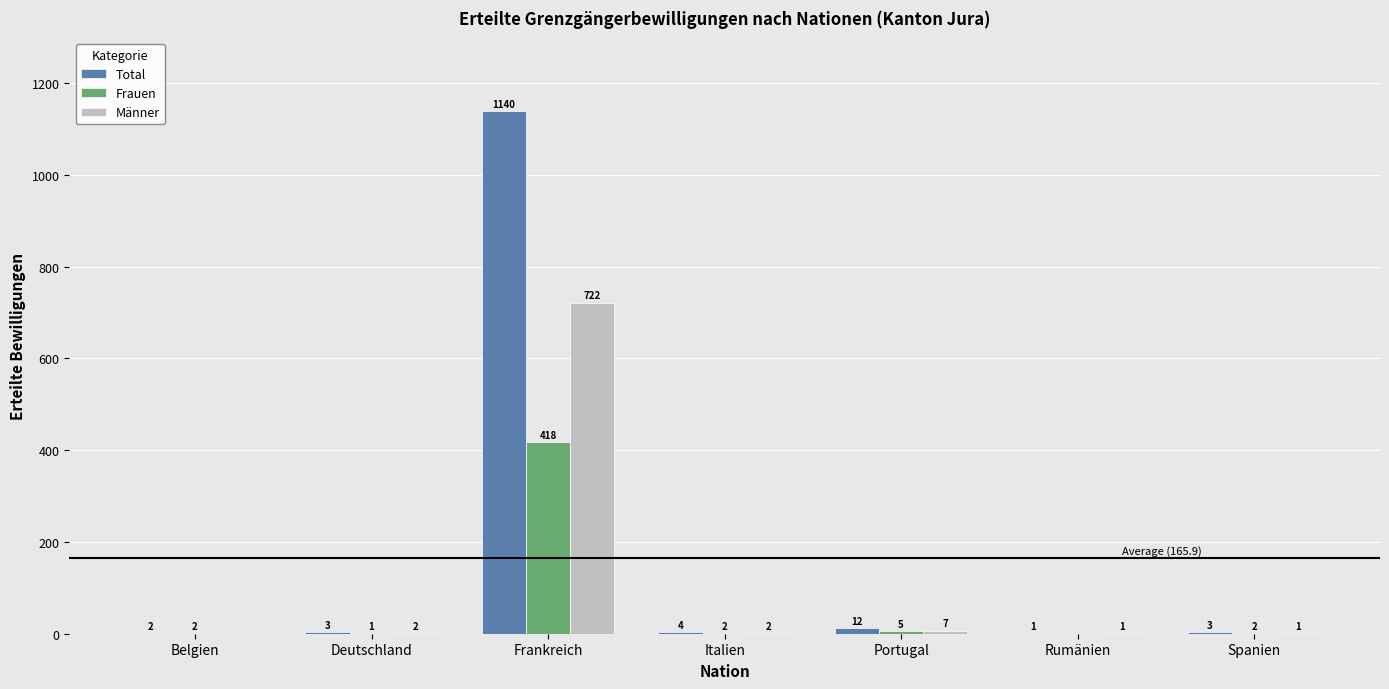

True or false: Frauen has a value of 0 at Rumänien.

True